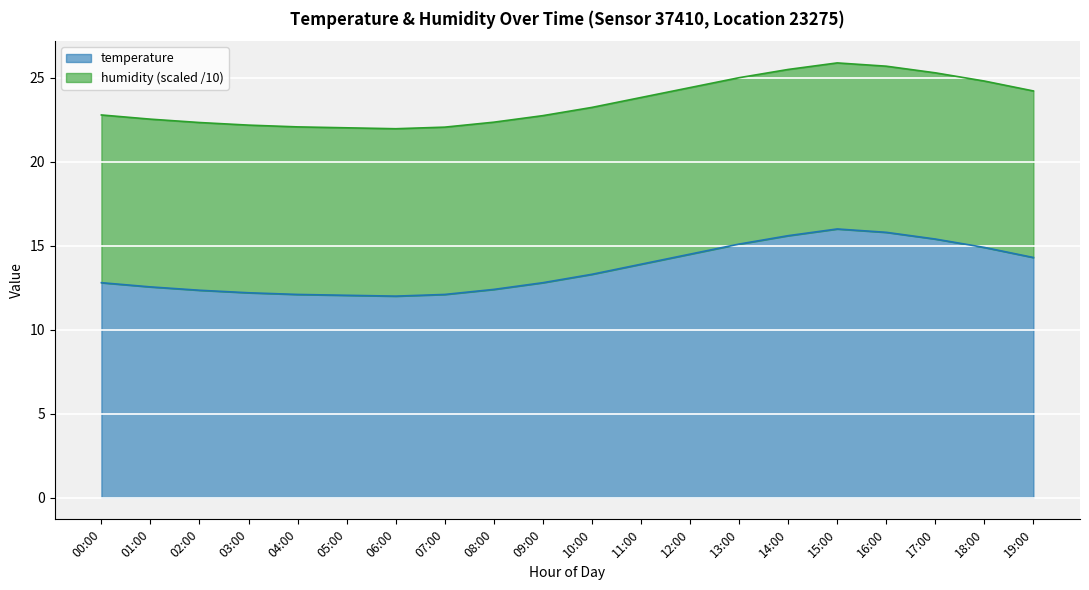

The chart shows a value of 20.7 at 17:00. True or false?

False